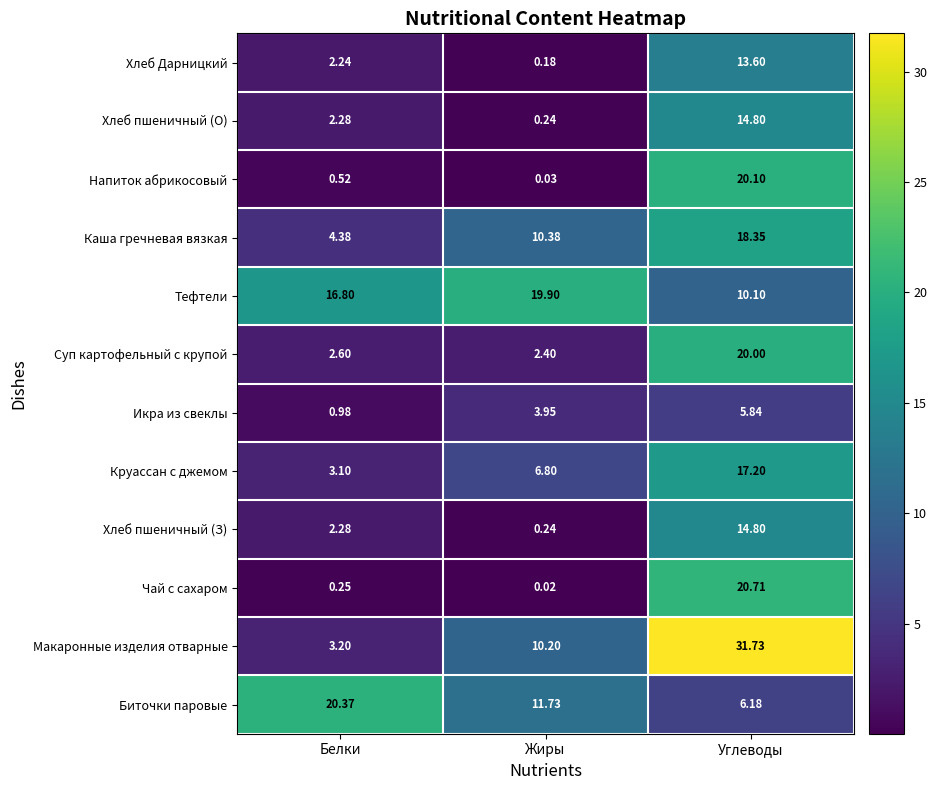

Rank the categories by Чай с сахаром value from highest to lowest.

Углеводы, Белки, Жиры